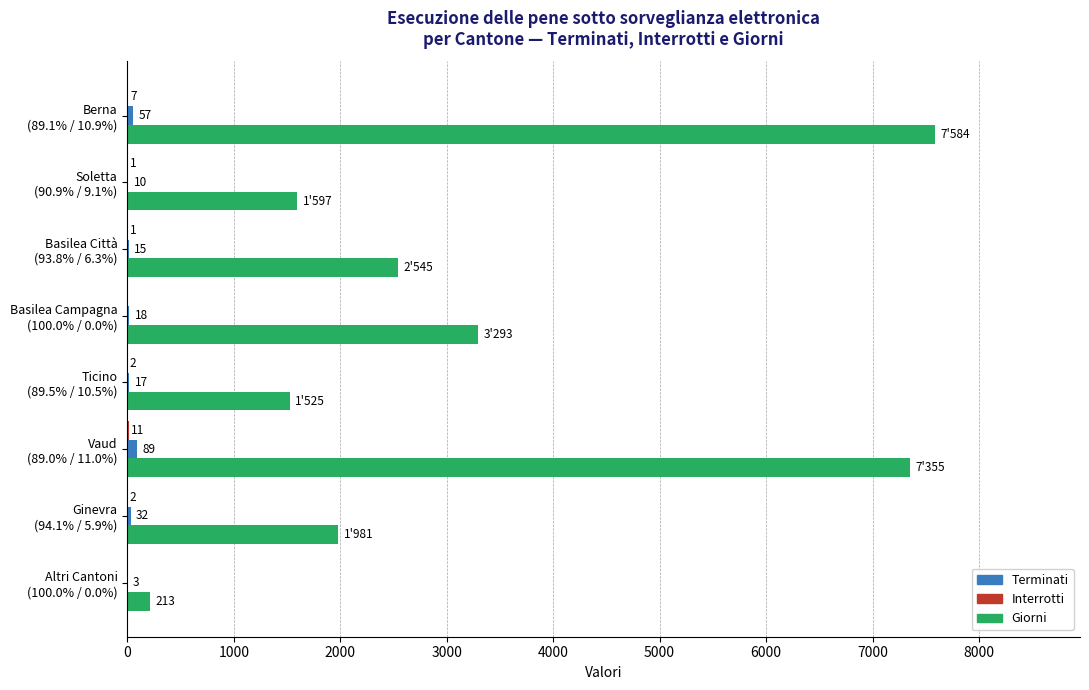

Which series has the largest total across all categories?

Giorni